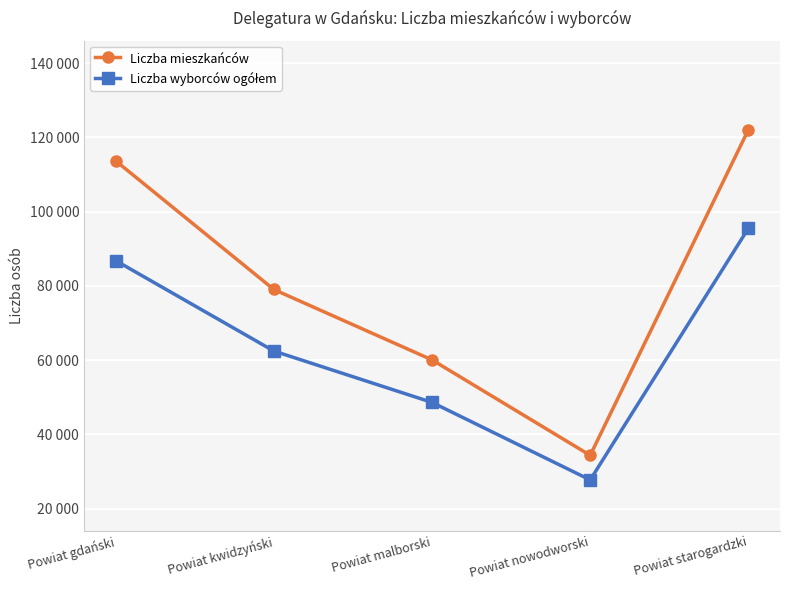

Is this an area chart (filled region under the line)?

No